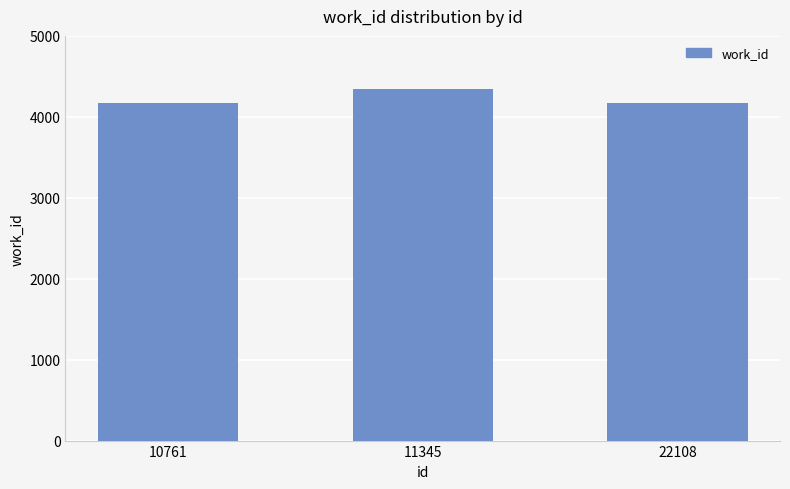

Does the chart contain any negative values?

No